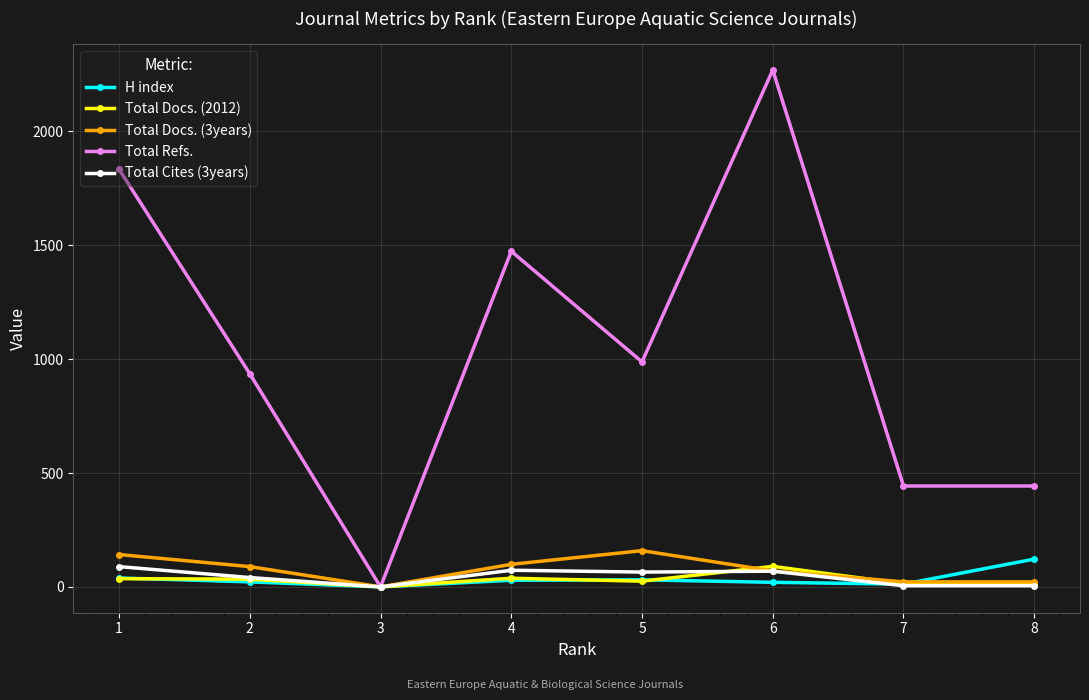

Where is the first local minimum for H index?

3